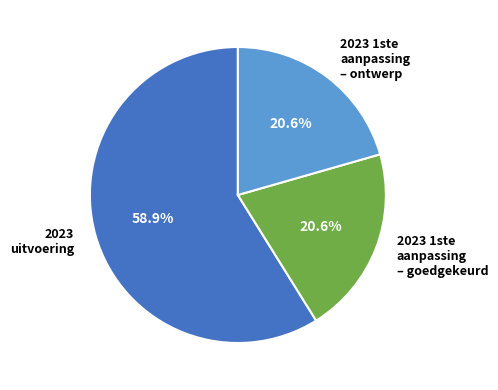

What percentage is the 2023 1ste aanpassing – ontwerp slice, to the nearest percent?

21%